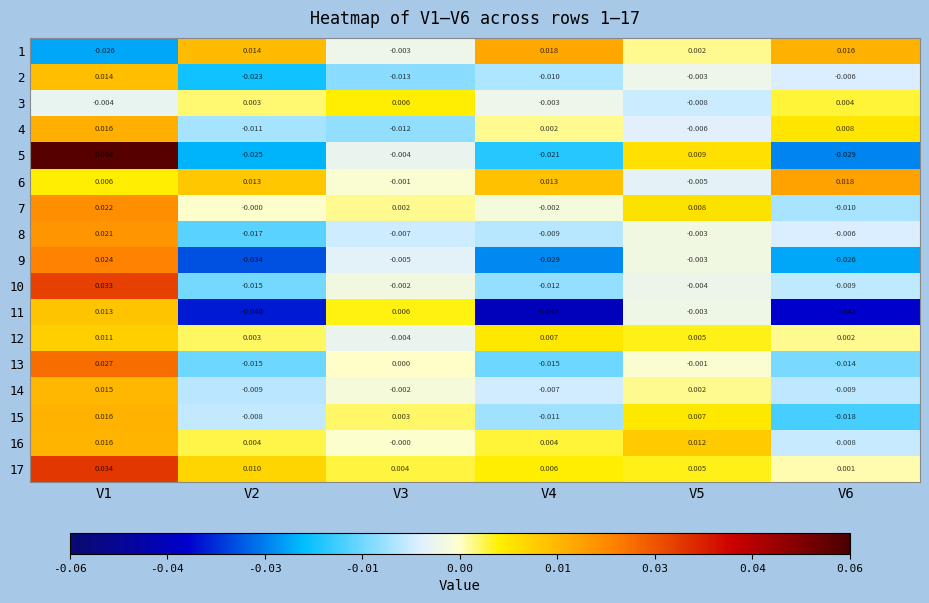

At V1, list the series in order from smallest to largest.

1, 3, 6, 12, 11, 2, 14, 16, 15, 4, 8, 7, 9, 13, 10, 17, 5